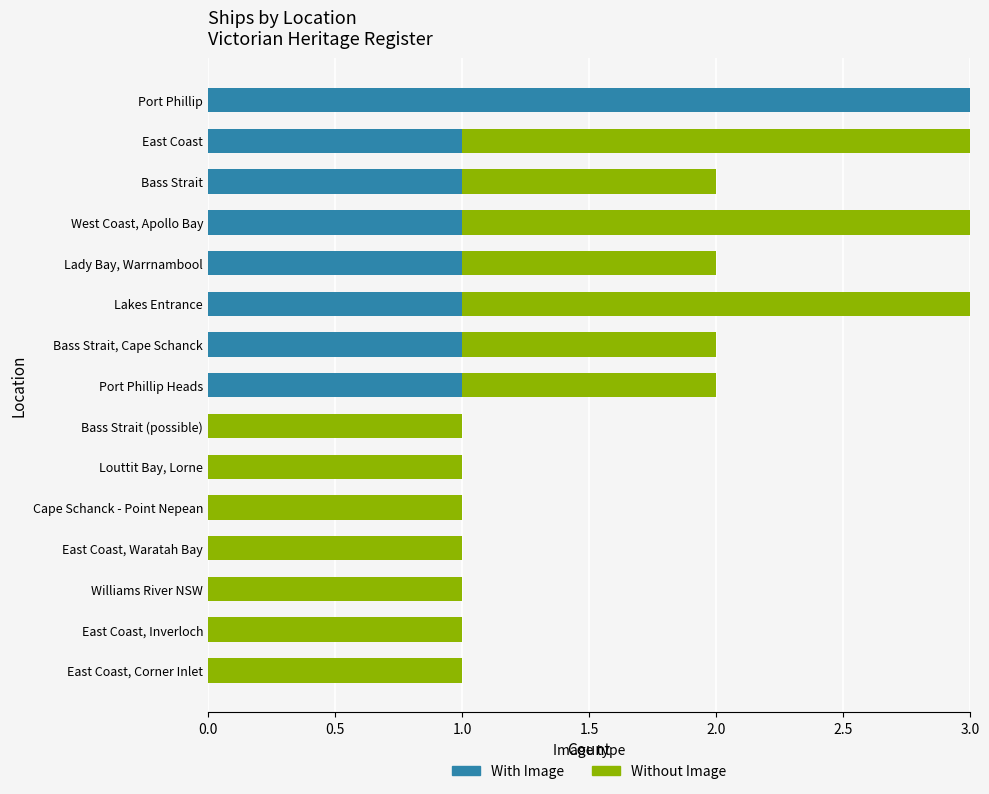

Is it true that With Image equals 2 at Bass Strait?

False